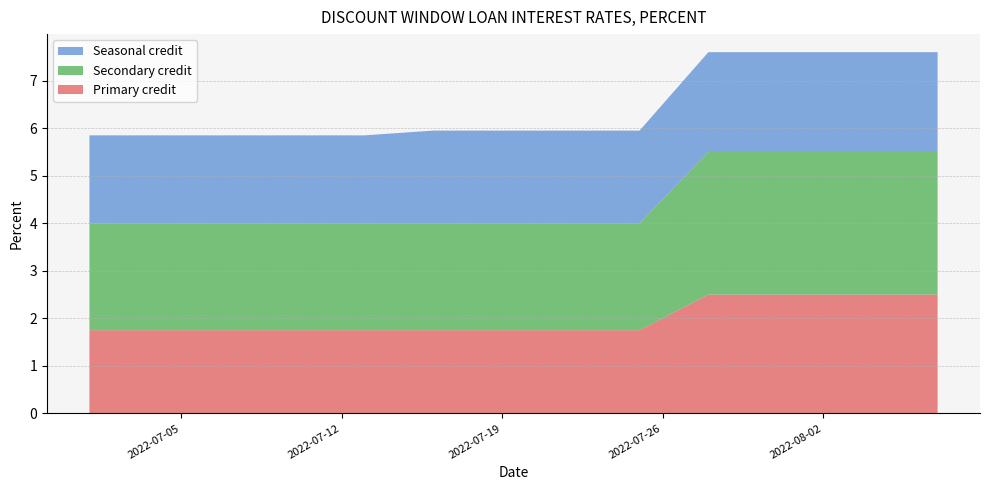

Reading right to left, transcribe all the data shown in this chart.

Primary credit: 2022-08-07=2.5	2022-08-06=2.5	2022-08-03=2.5	2022-07-31=2.5	2022-07-28=2.5	2022-07-25=1.8	2022-07-22=1.8	2022-07-19=1.8	2022-07-16=1.8	2022-07-13=1.8	2022-07-10=1.8	2022-07-07=1.8	2022-07-04=1.8	2022-07-01=1.8
Secondary credit: 2022-08-07=3.0	2022-08-06=3.0	2022-08-03=3.0	2022-07-31=3.0	2022-07-28=3.0	2022-07-25=2.2	2022-07-22=2.2	2022-07-19=2.2	2022-07-16=2.2	2022-07-13=2.2	2022-07-10=2.2	2022-07-07=2.2	2022-07-04=2.2	2022-07-01=2.2
Seasonal credit: 2022-08-07=2.1	2022-08-06=2.1	2022-08-03=2.1	2022-07-31=2.1	2022-07-28=2.1	2022-07-25=1.9	2022-07-22=1.9	2022-07-19=1.9	2022-07-16=1.9	2022-07-13=1.9	2022-07-10=1.9	2022-07-07=1.9	2022-07-04=1.9	2022-07-01=1.9